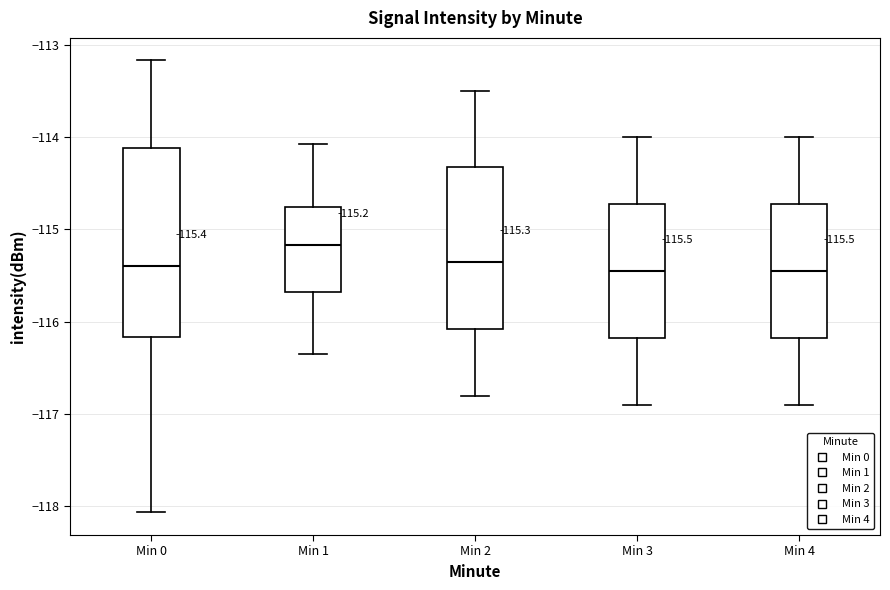

Comparing the boxes themselves (not the whiskers), which one is the tallest?

Min 0